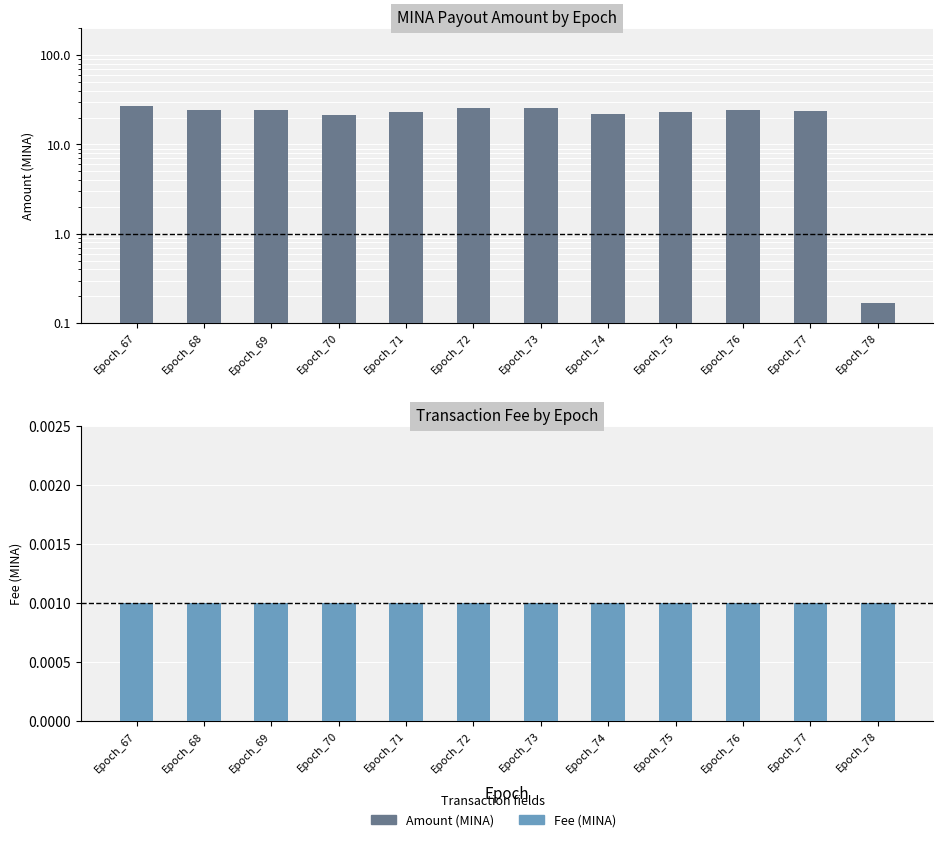

Which series changed the most between Epoch_71 and Epoch_75?

Amount